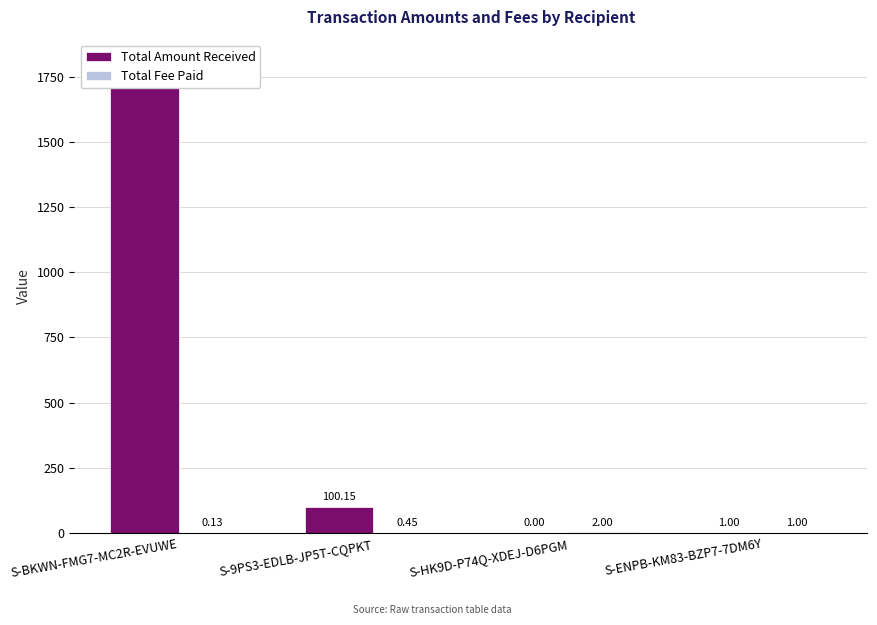

What is the difference between the maximum and minimum values in the Total Fee Paid series?

1.9